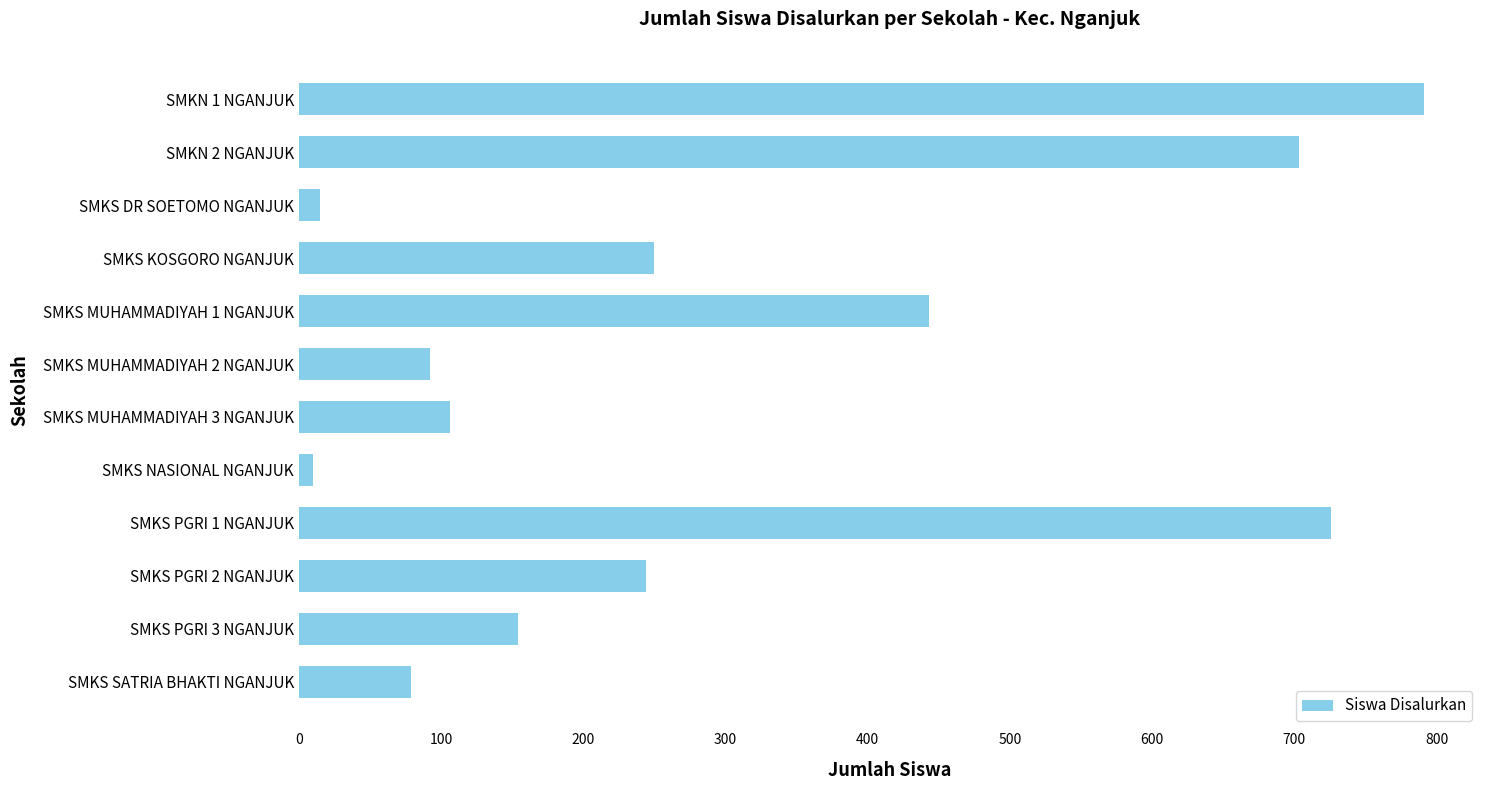

How many values are below 244?

6